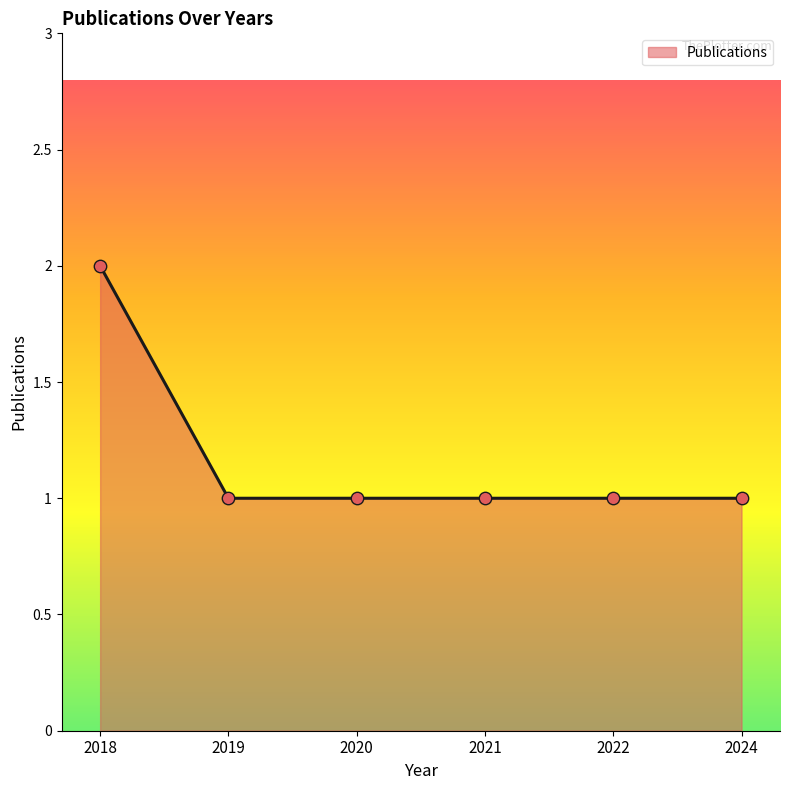

Between 2022 and 2018, which is larger?

2018